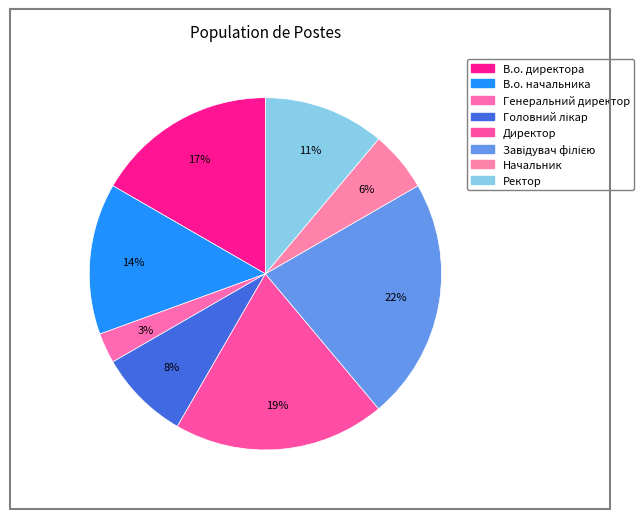

To the nearest percent, what is the average slice percentage?

12%